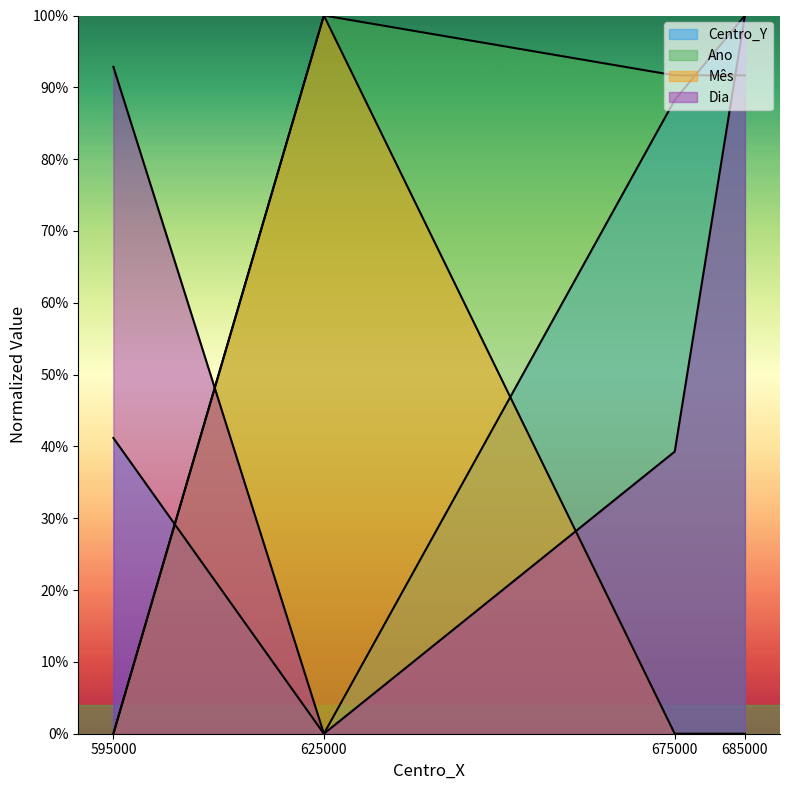

Reading right to left, list all the values displayed in this chart.

Centro_Y: 685000=1.0	675000=0.9	625000=0.0	595000=0.4
Ano: 685000=0.9	675000=0.9	625000=1.0	595000=0.0
Mês: 685000=0.0	675000=0.0	625000=1.0	595000=0.0
Dia: 685000=1.0	675000=0.4	625000=0.0	595000=0.9